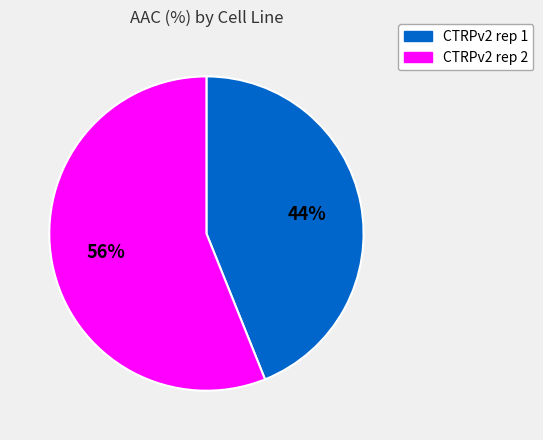

Do CTRPv2 rep 1 and CTRPv2 rep 2 together represent more than half of the pie?

Yes